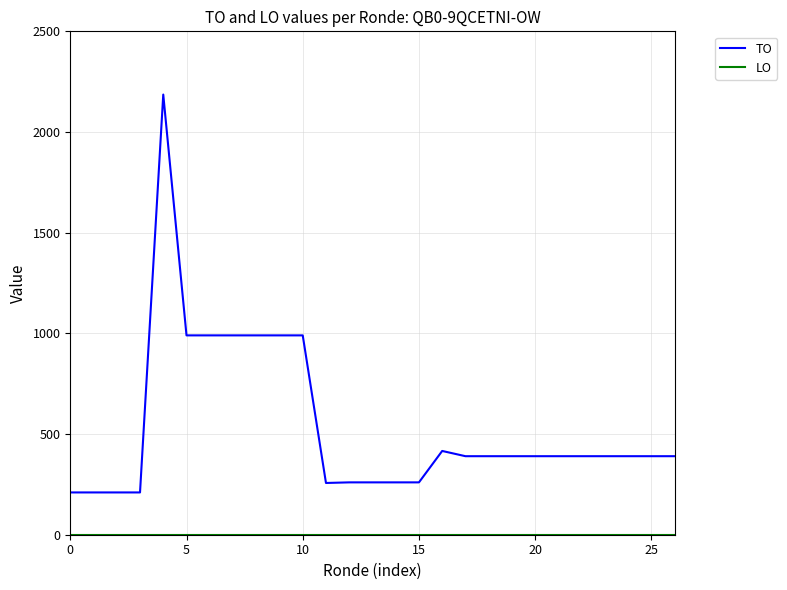

Which series has the widest spread of values?

TO